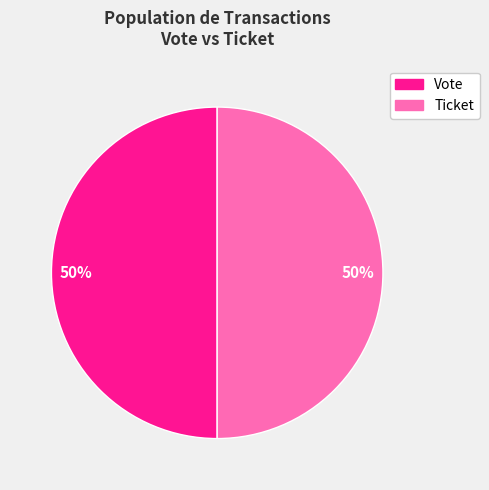

Is the sum of Vote and Ticket greater than half?

Yes